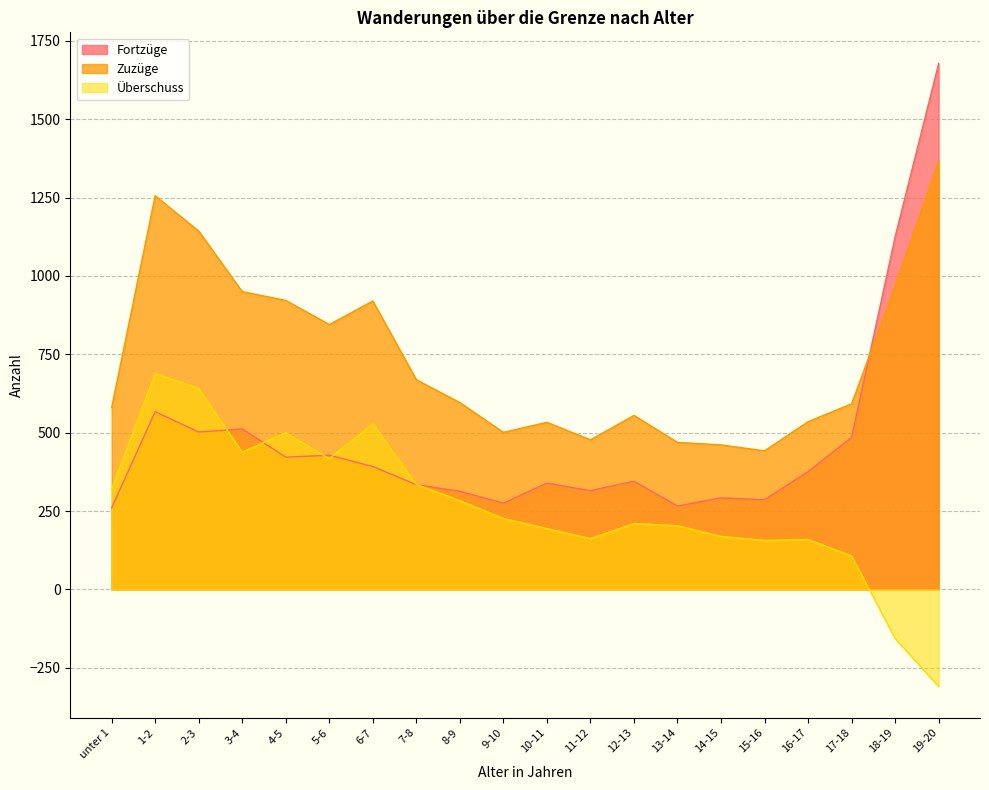

What is the total value across all series at 15-16?

884